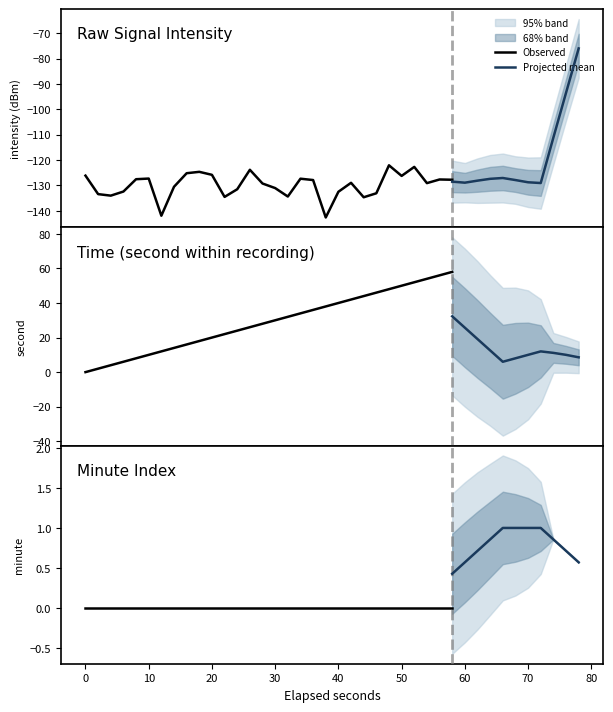

Which series changed the most between 4 and 27?

second